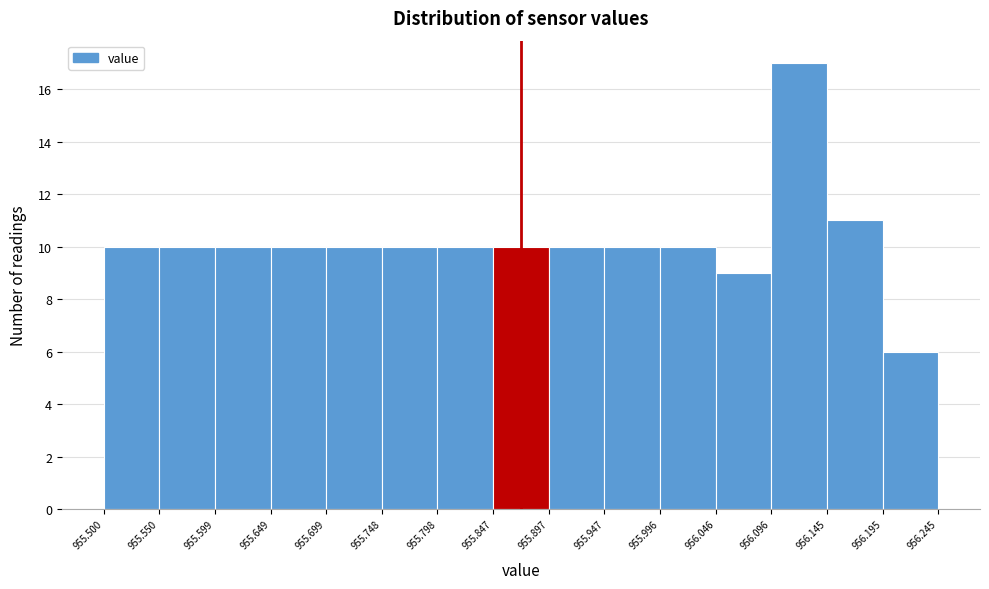

Reading left to right, transcribe this chart: for each bar, give the range it covers on the x-axis and its height. The values are not printed on the chart, so give them approximately, as read against the axis.

955.500 to 955.550: 10
955.550 to 955.599: 10
955.599 to 955.649: 10
955.649 to 955.699: 10
955.699 to 955.748: 10
955.748 to 955.798: 10
955.798 to 955.847: 10
955.847 to 955.897: 10
955.897 to 955.947: 10
955.947 to 955.996: 10
955.996 to 956.046: 10
956.046 to 956.096: 9
956.096 to 956.145: 17
956.145 to 956.195: 11
956.195 to 956.245: 6